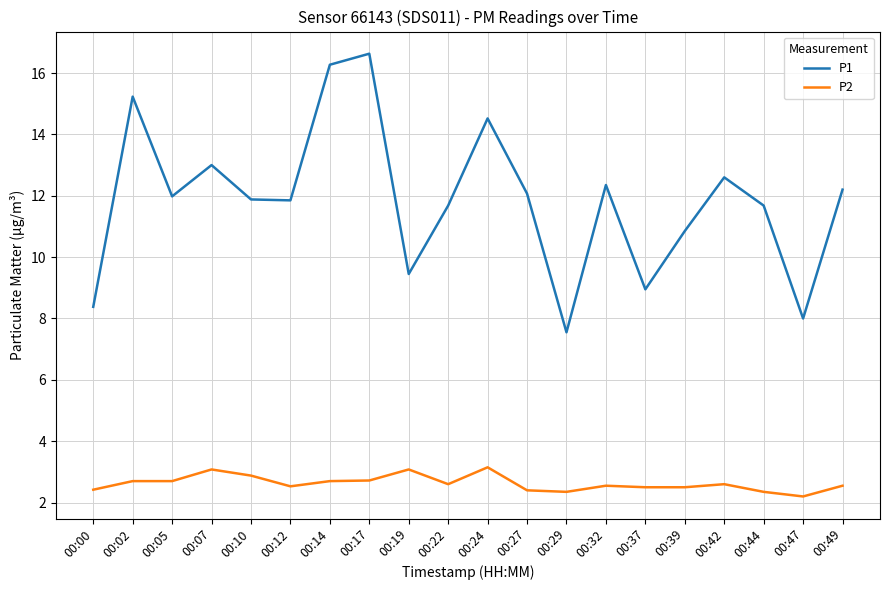

The value of P2 at 00:12 is 0.8. True or false?

False